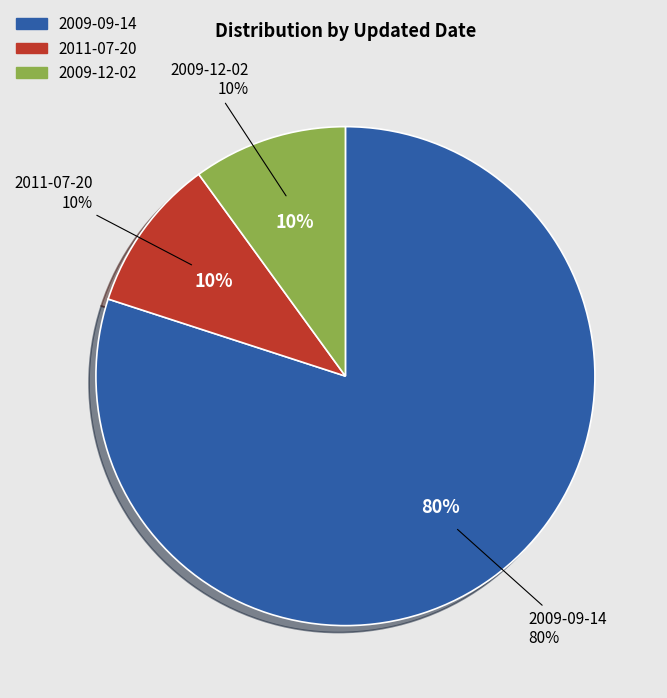

What is the ratio of the value at 2009-09-14 (subject) to the value at 2009-09-14 (pow'rs)?

1.0